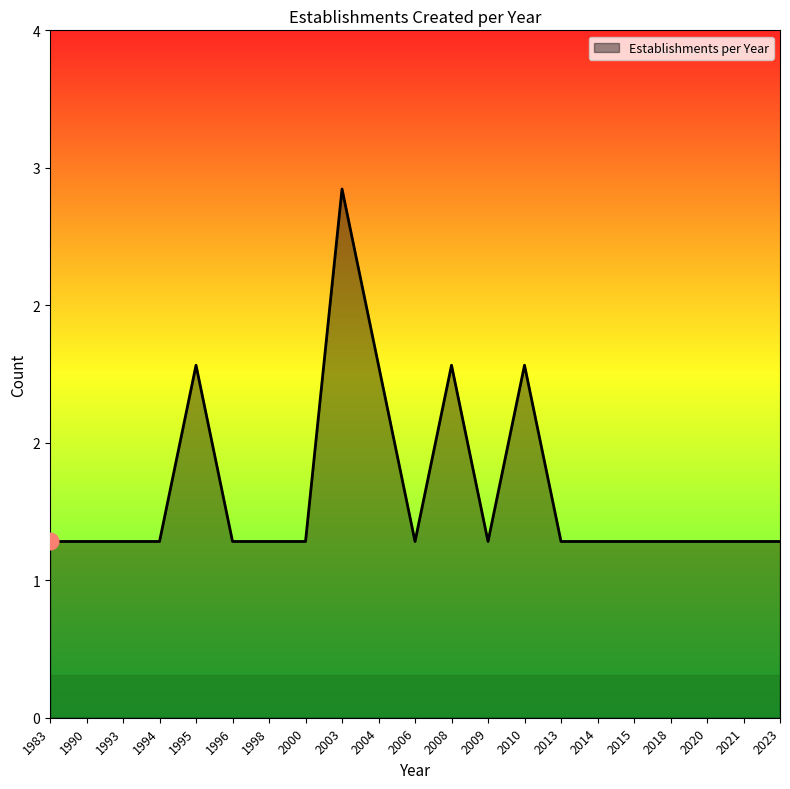

Does the chart have visible grid lines?

No